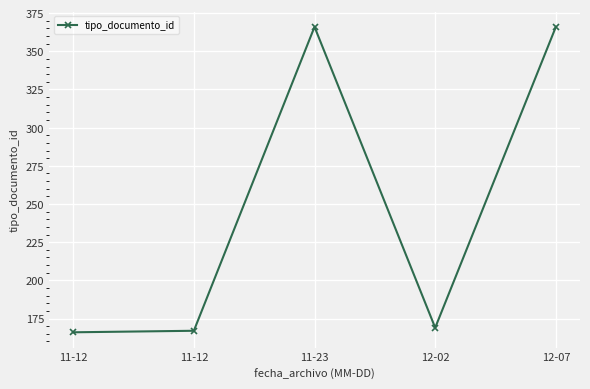

At which label is the value closest to 266?

12-02